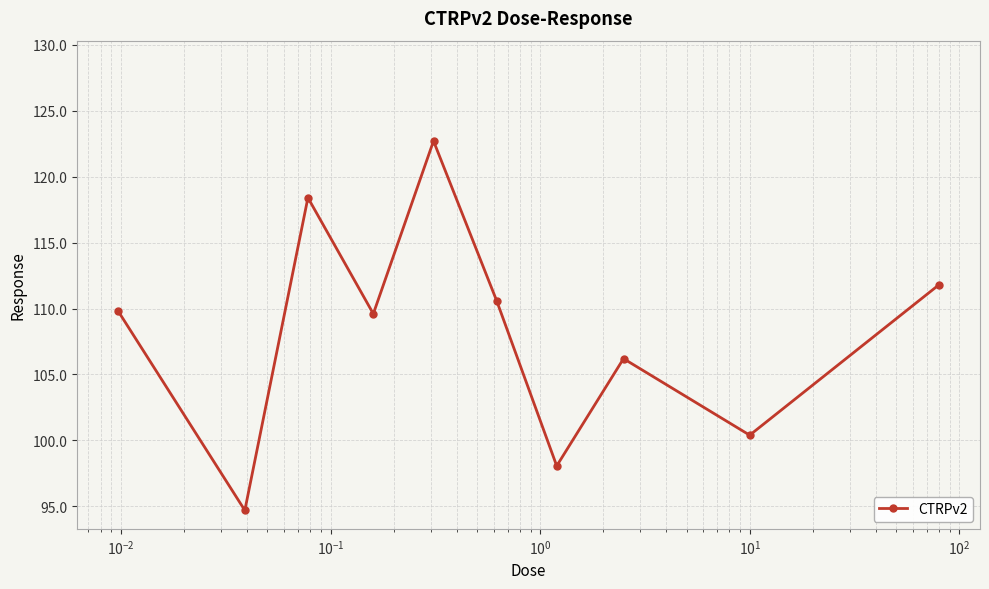

Reading left to right, list all the values displayed in this chart.

109.8	94.7	118.4	109.6	122.7	110.6	98.1	106.2	100.4	111.8